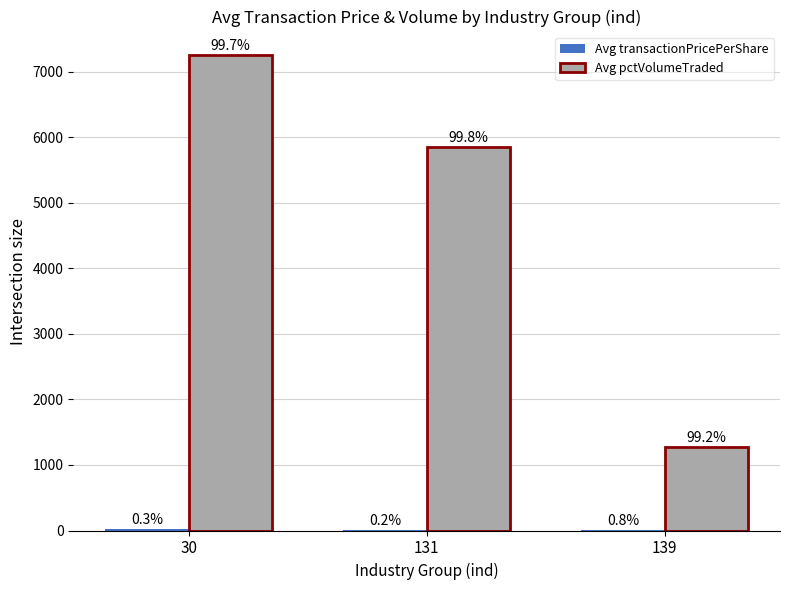

What is the minimum value shown in the chart?

10.2